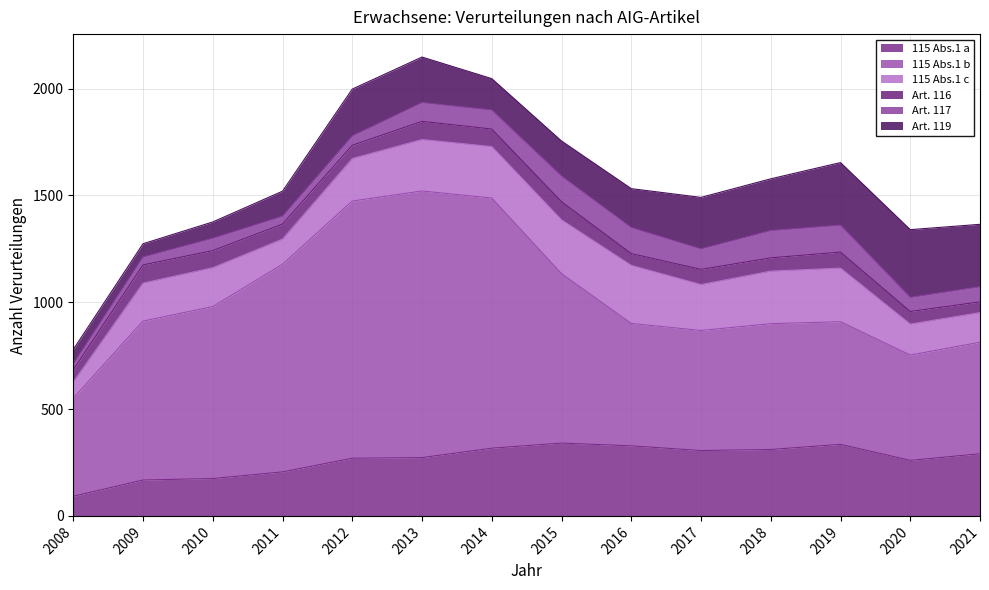

Is the value of 115 Abs.1 c at 2011 greater than the value of 115 Abs.1 a at 2011?

No